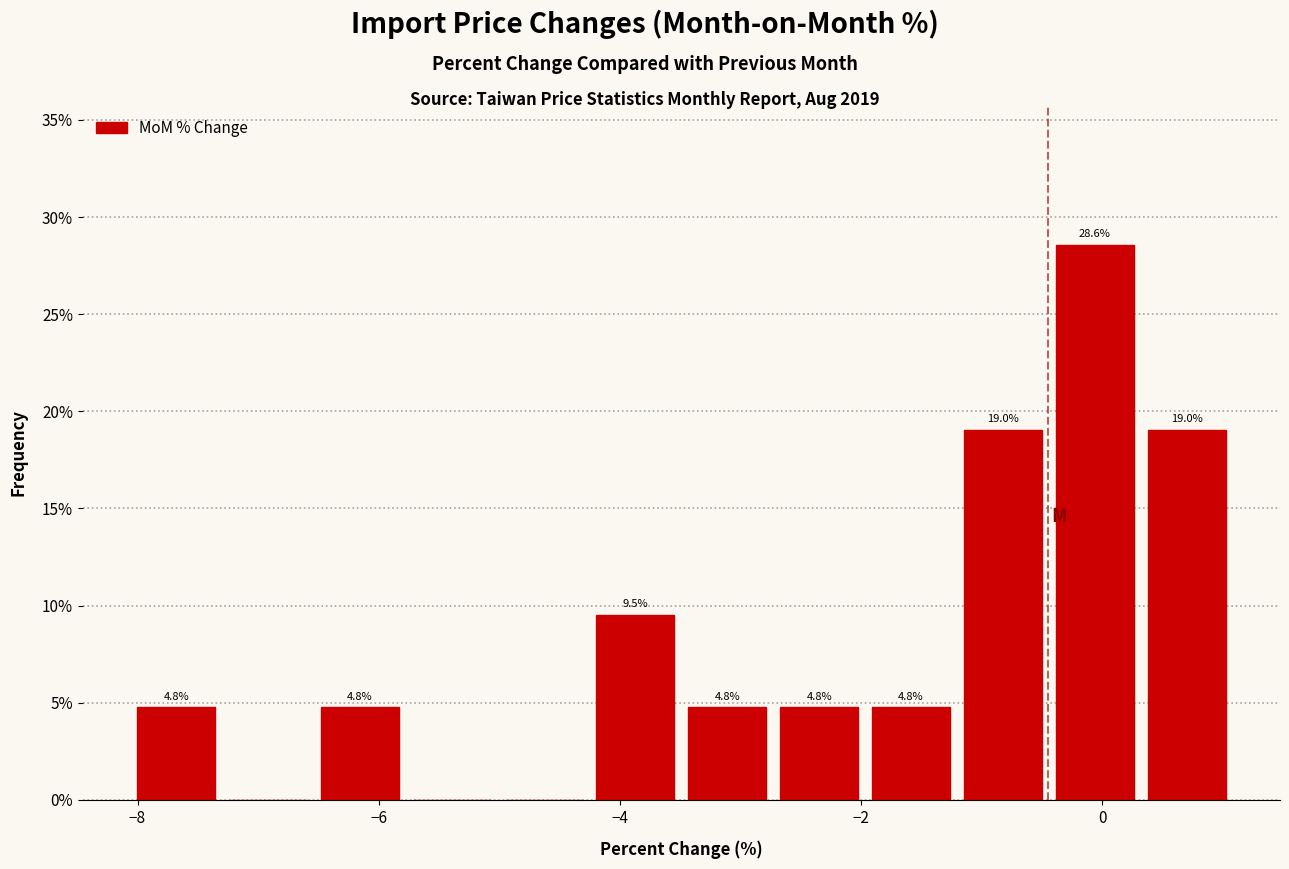

Around what value on the x-axis is the tallest bar? Give the approximate position of its centre, as read against the axis.

0.0